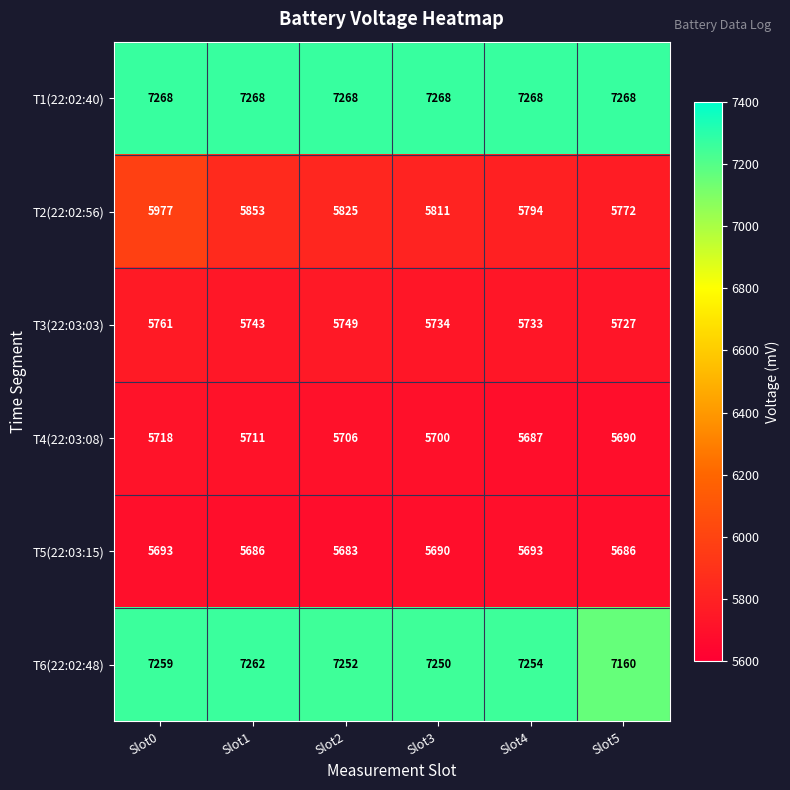

At which label is T6(22:02:48) closest to 7211?

Slot3